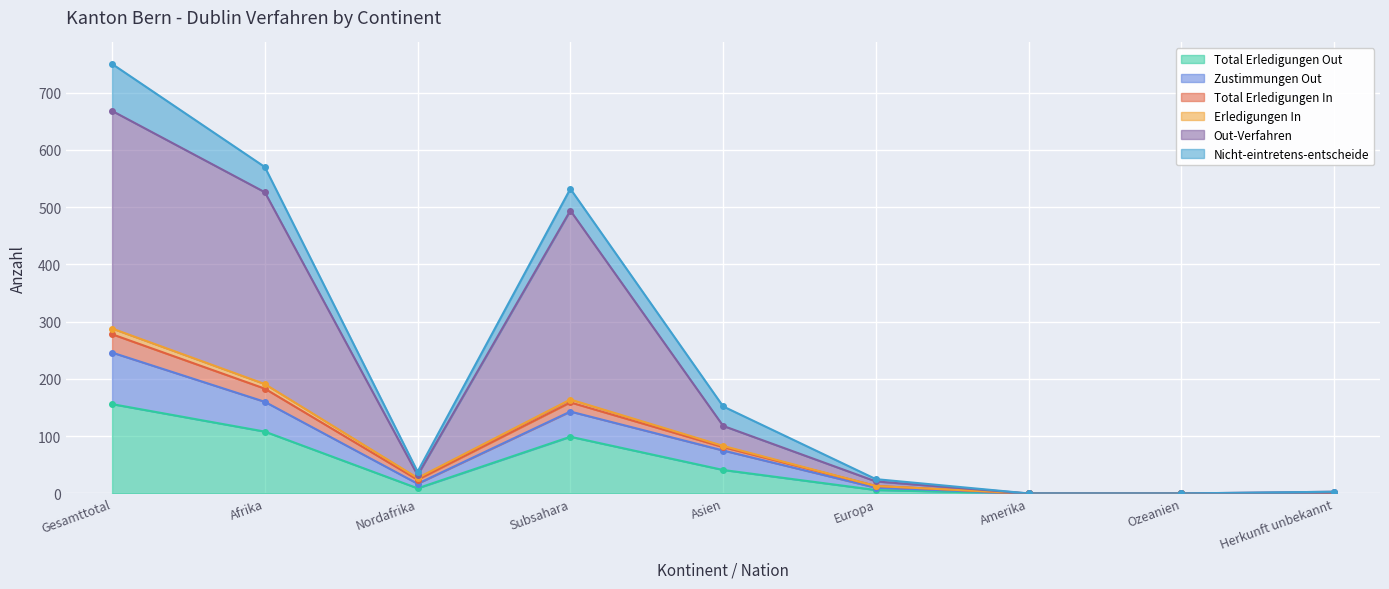

Between Subsahara and Gesamttotal, which is larger?

Gesamttotal